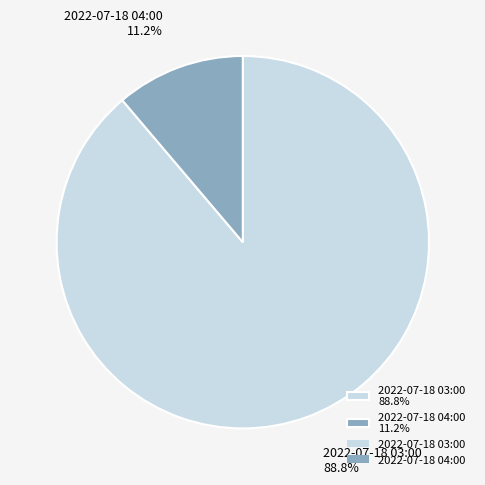

Which category has the biggest portion of the pie?

2022-07-18 03:00